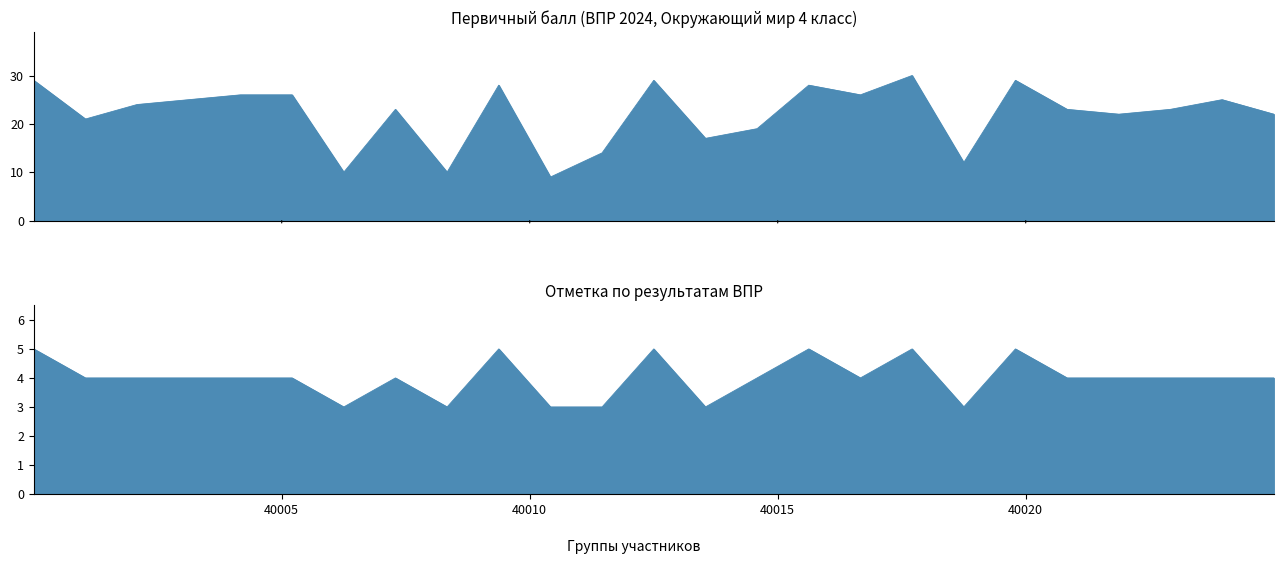

True or false: Отметка has a value of 1 at 40007.

False